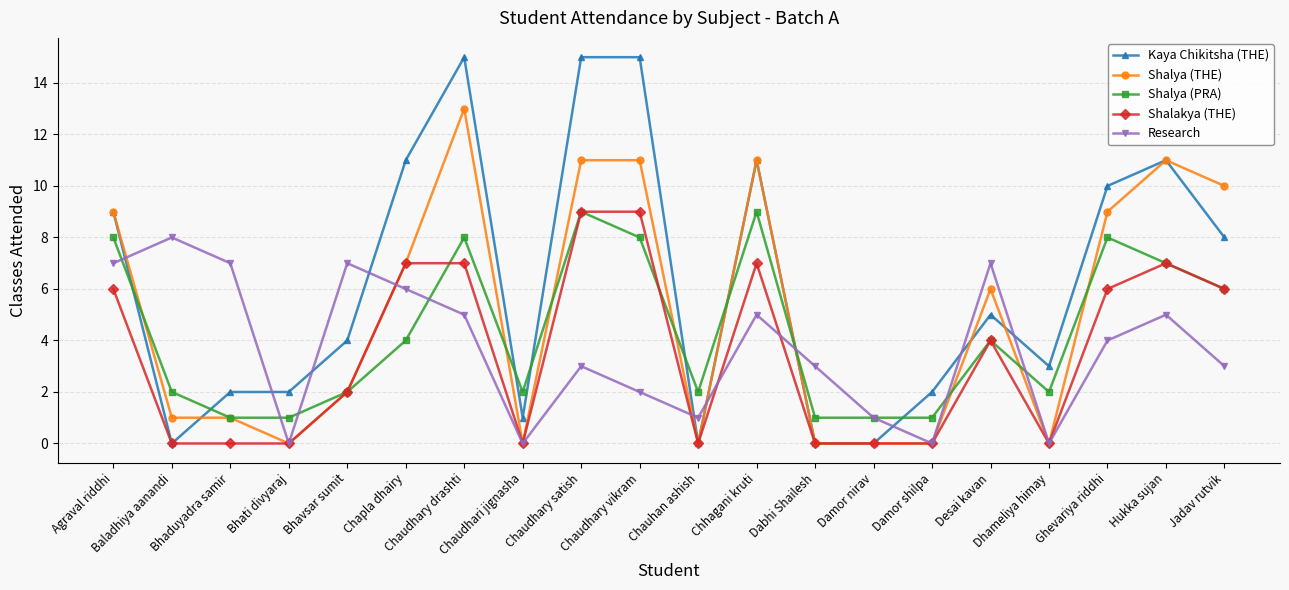

What is the value of the Shalya (THE) point at the 6th from the left?

7